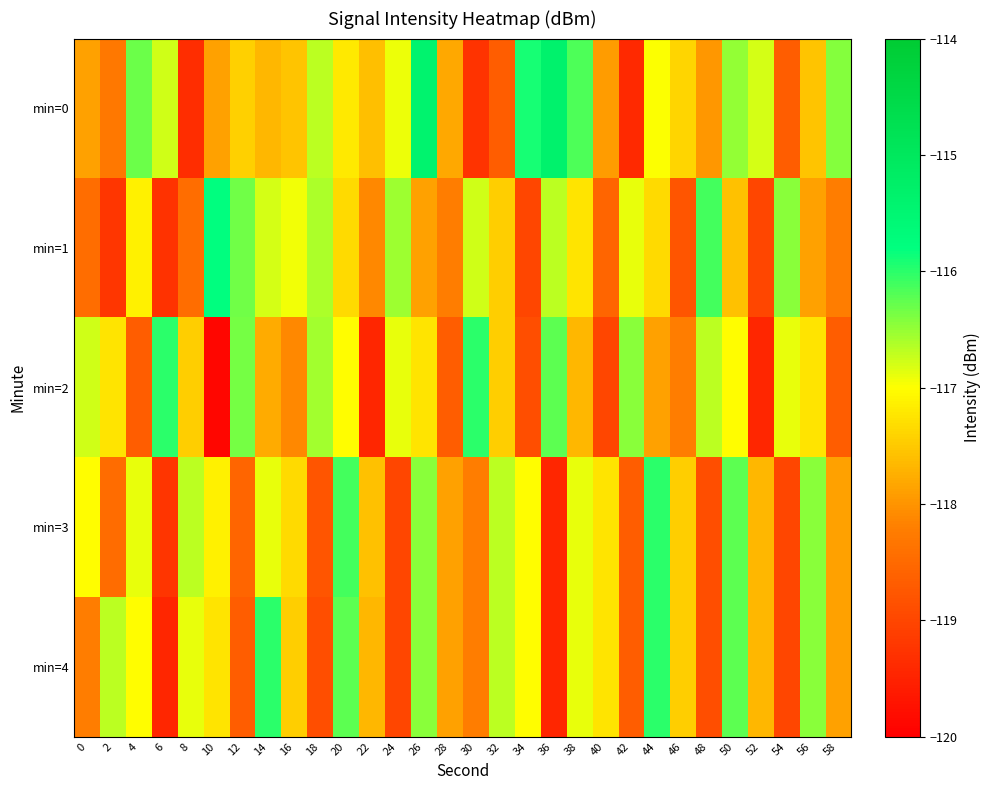

What is the greatest value displayed?

-115.3